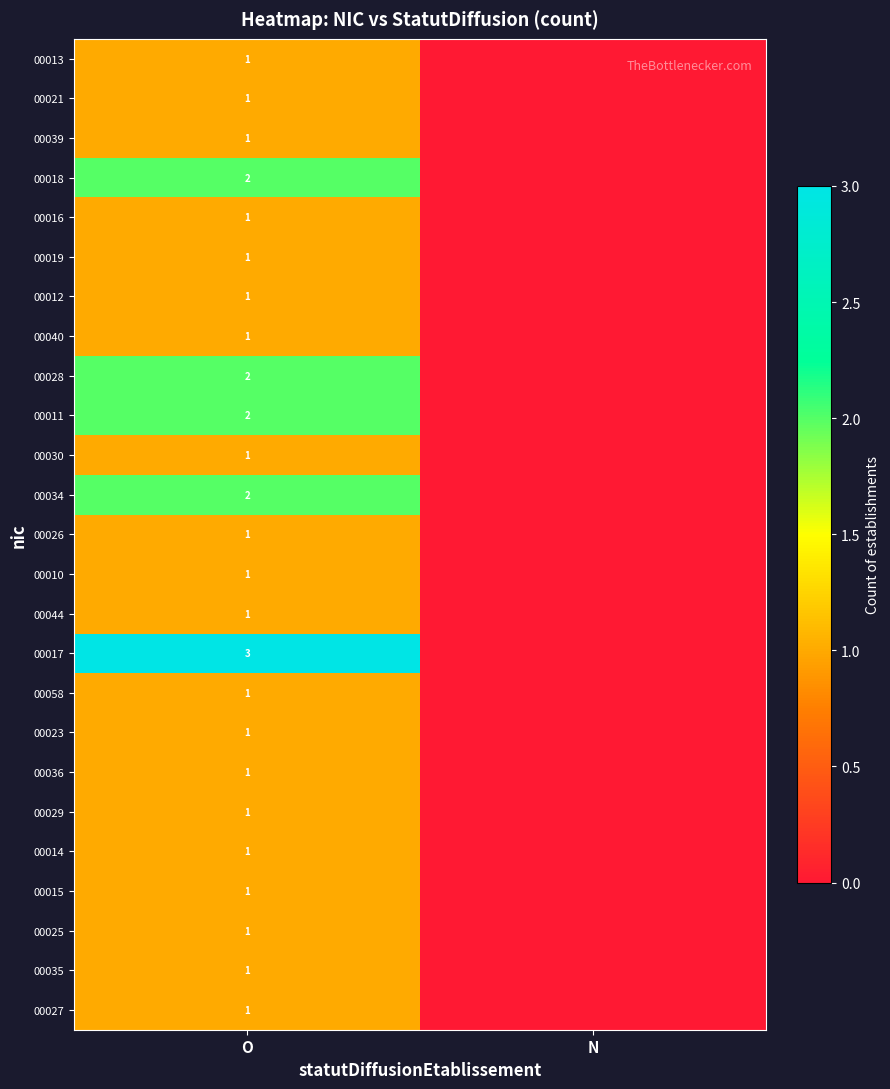

True or false: 00018 has a value of 2 at O.

True